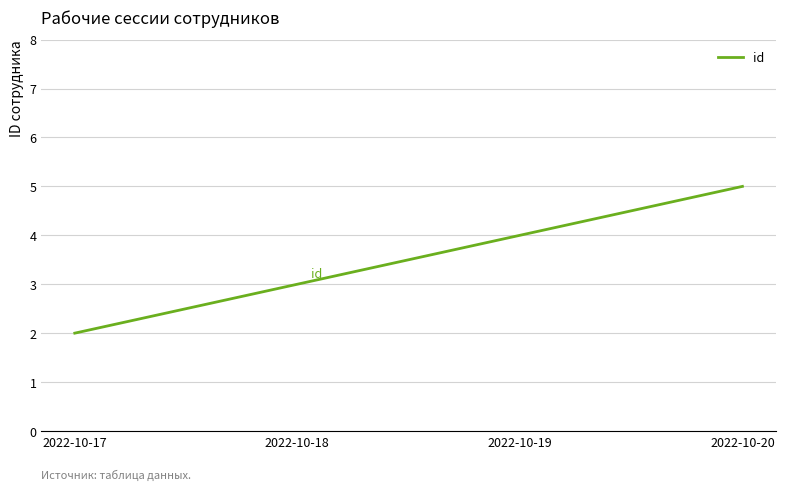

How many categories are shown in the chart?

4